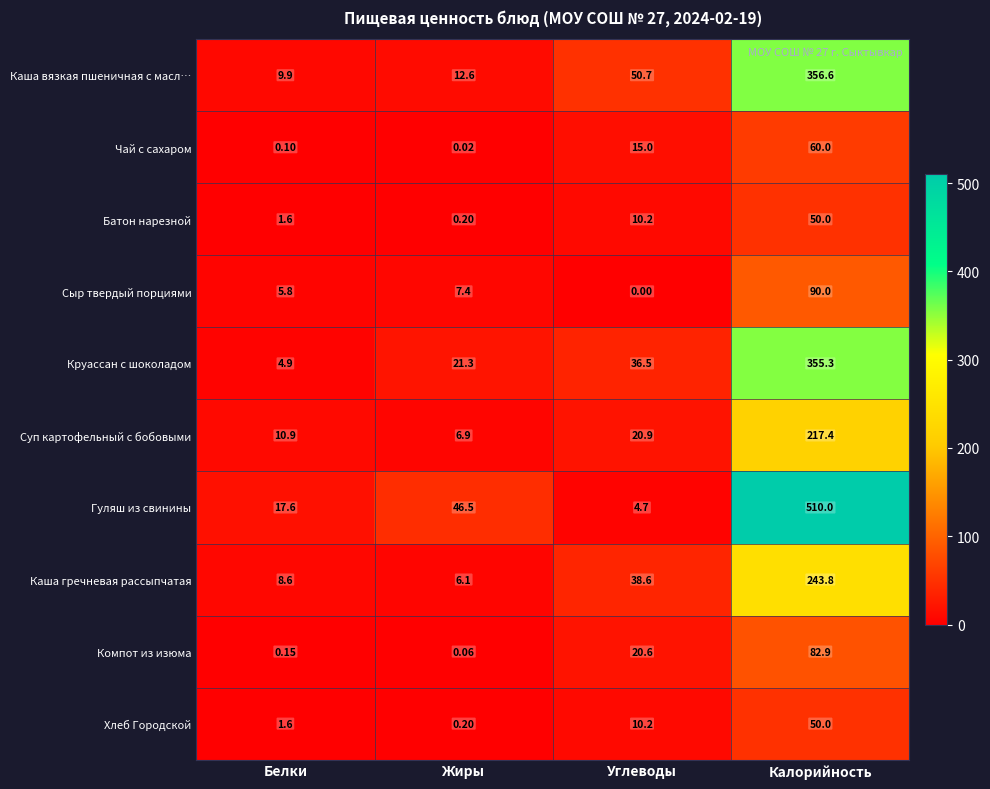

What is the difference between the highest and lowest values at Жиры?

46.5